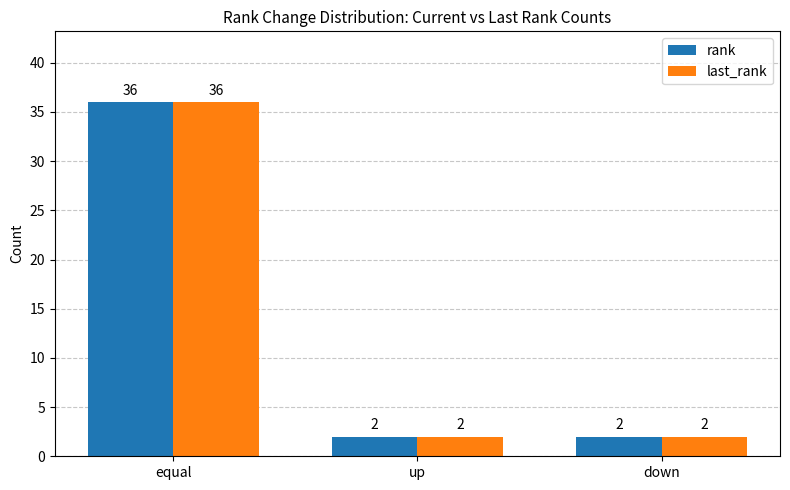

What are all the series names shown in the legend?

rank, last_rank